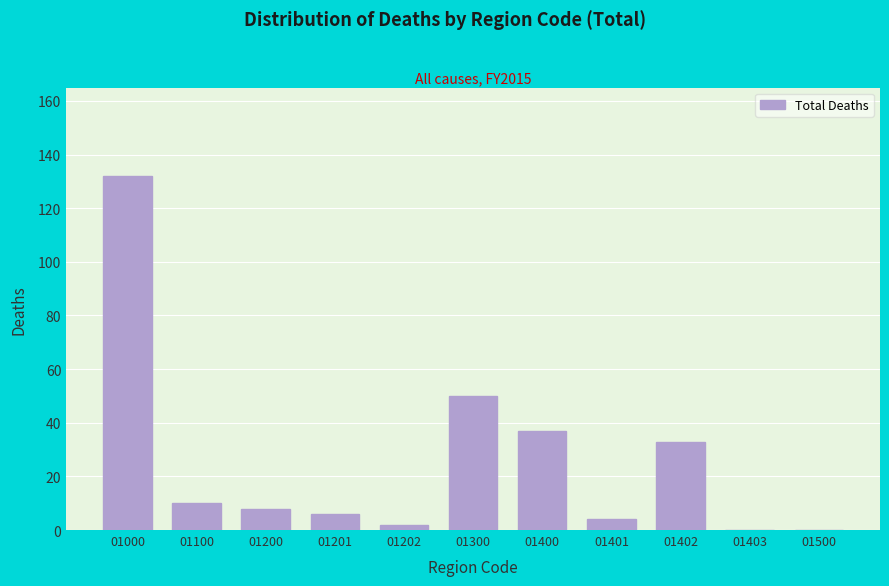

Reading left to right, extract all data points from this chart.

01000=132	01100=10	01200=8	01201=6	01202=2	01300=50	01400=37	01401=4	01402=33	01403=0	01500=0